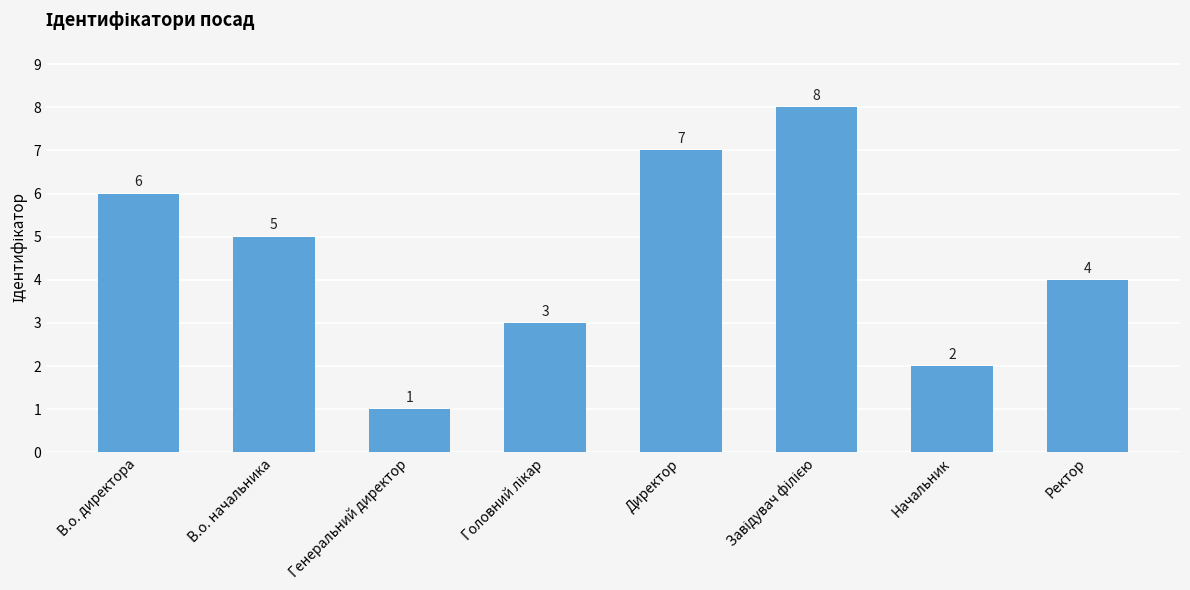

What is the label of the 5th bar from the left?

Директор